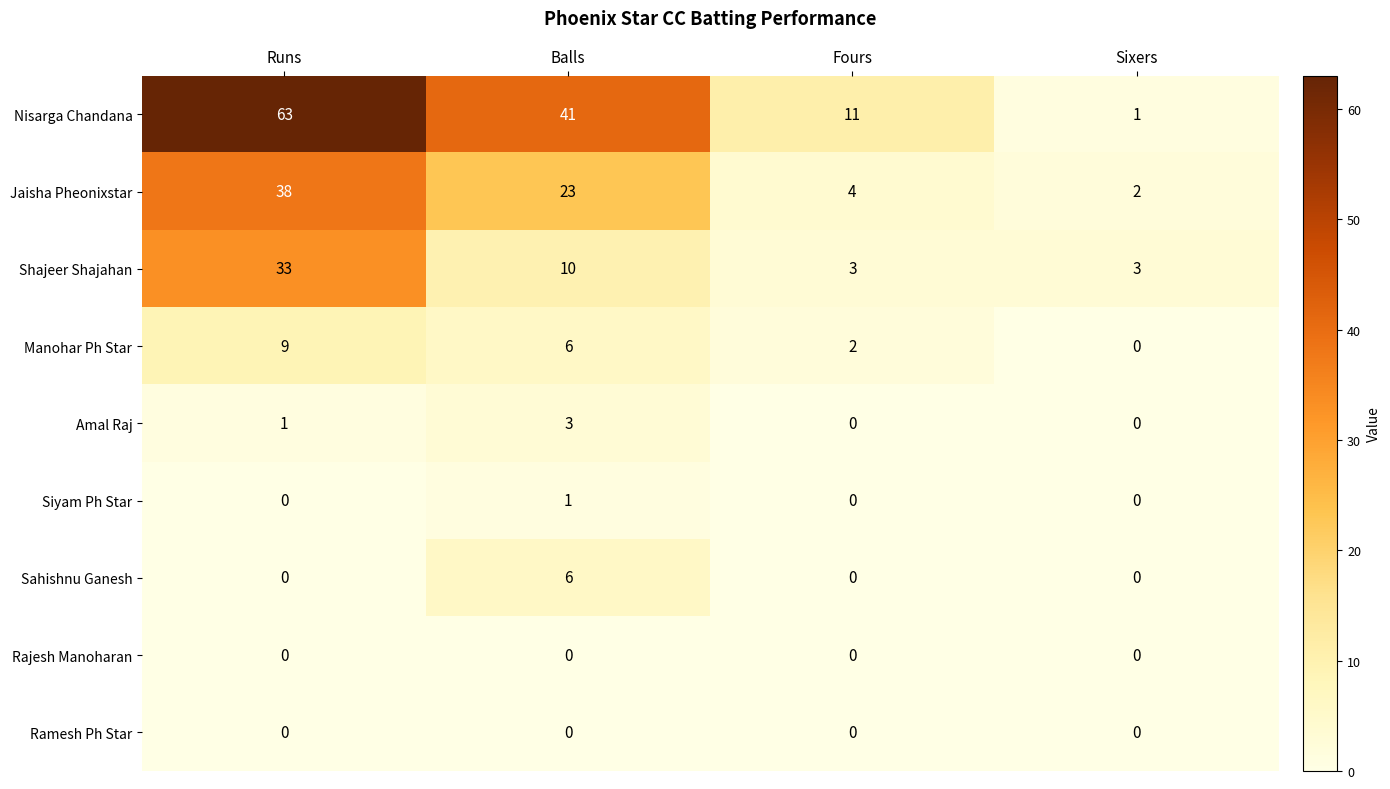

Which series has the largest total across all categories?

Nisarga Chandana